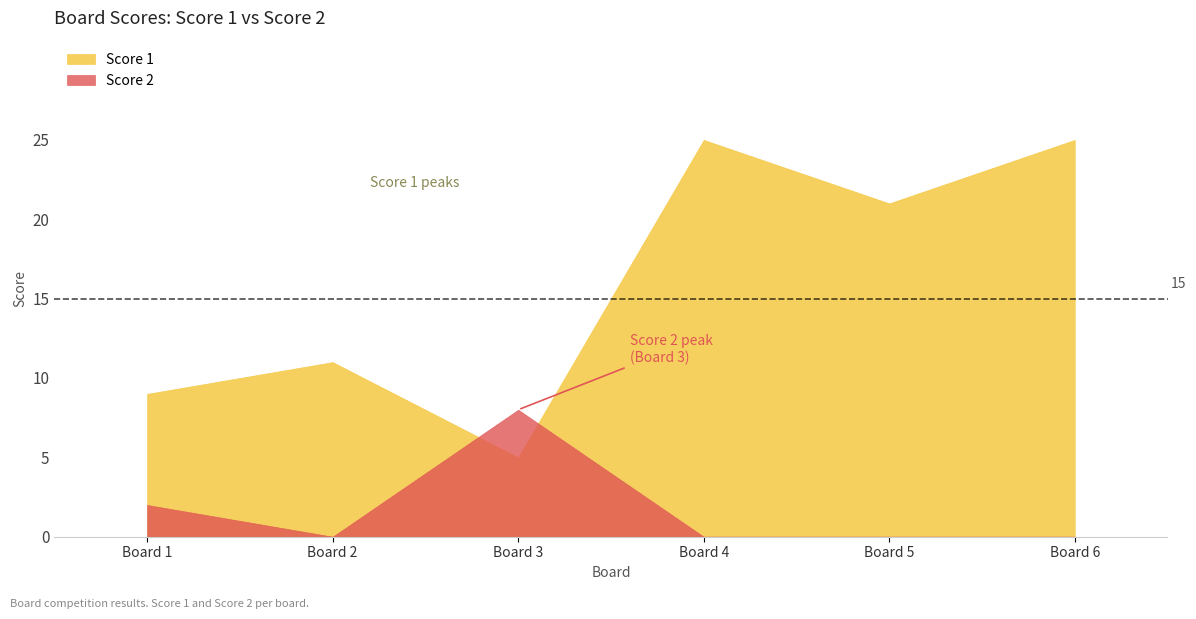

What is the spread (max minus min) of values at 6?

25